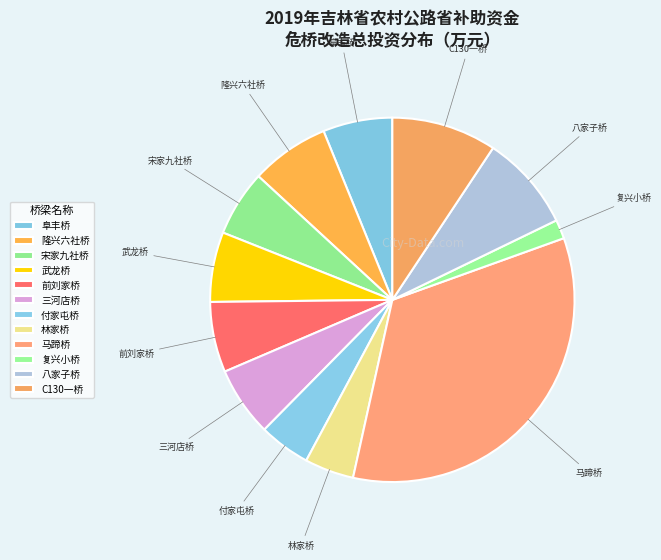

Count the number of slices in the pie.

12